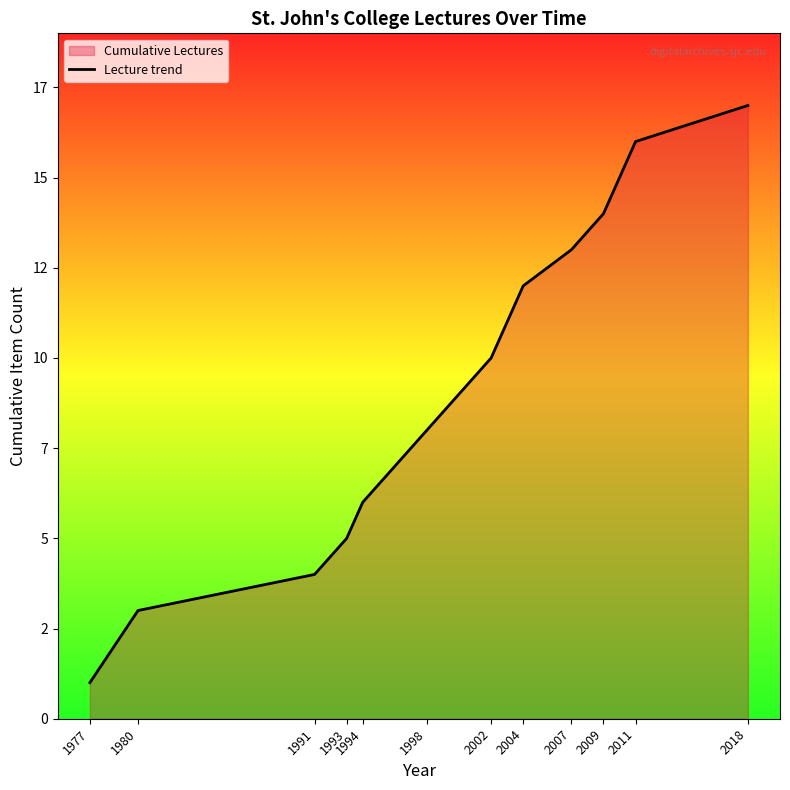

At which category does the chart reach its minimum across all series?

1977